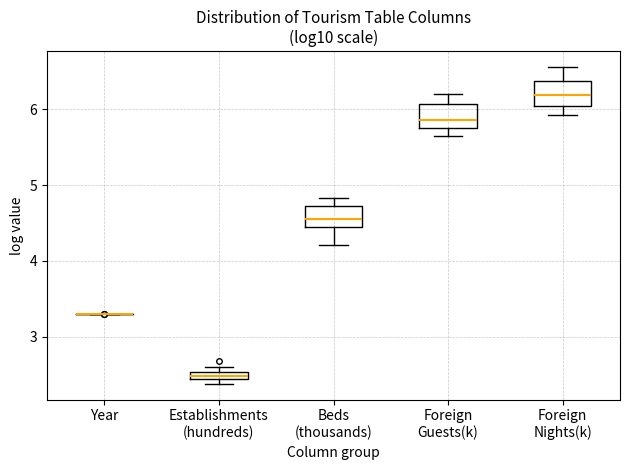

Where is the upper edge of the box for Establishments (hundreds) on the y-axis? The values are not printed on the chart, so give them approximately, as read against the axis.

2.5